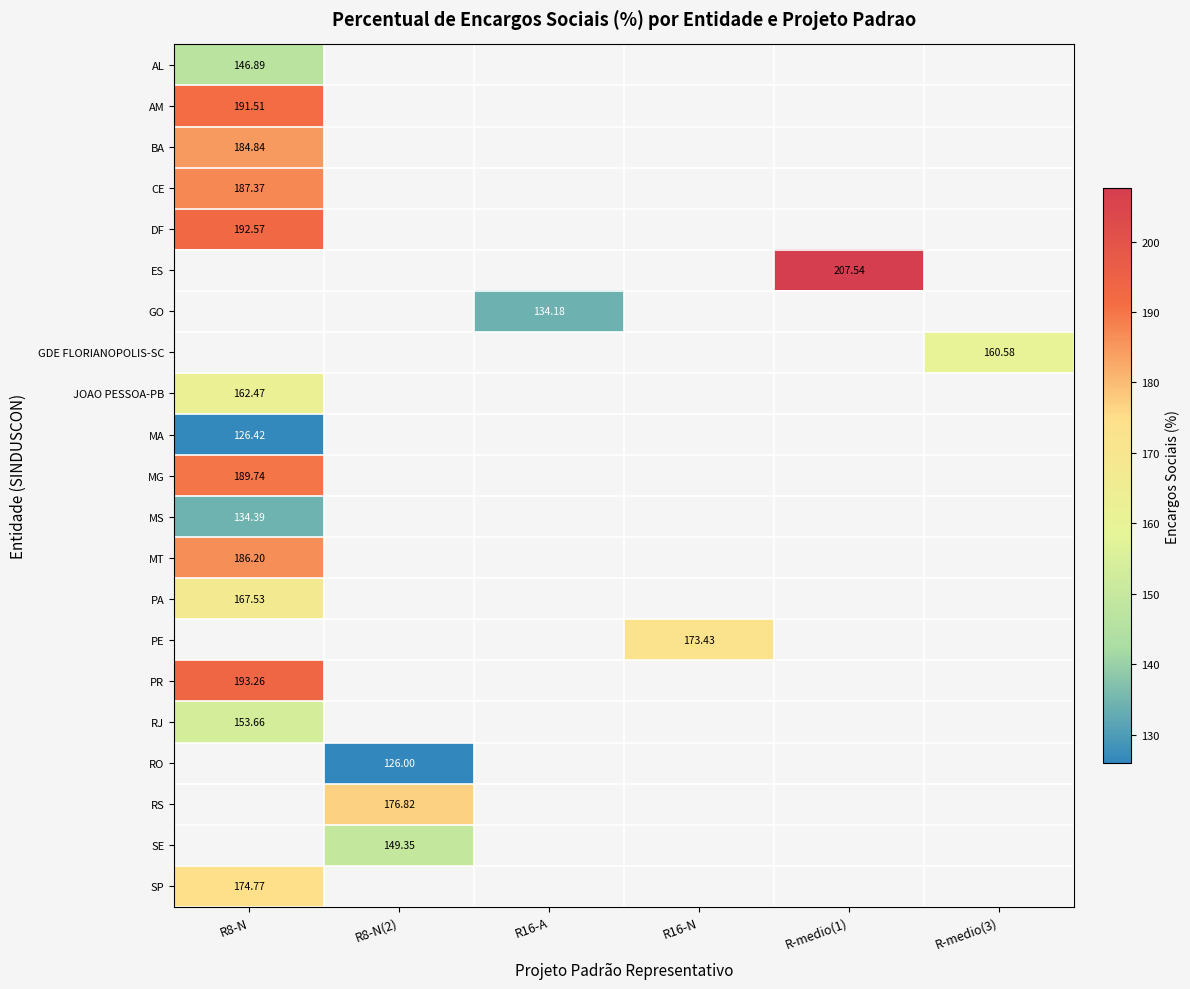

At which category does the chart reach its minimum across all series?

R8-N(2)